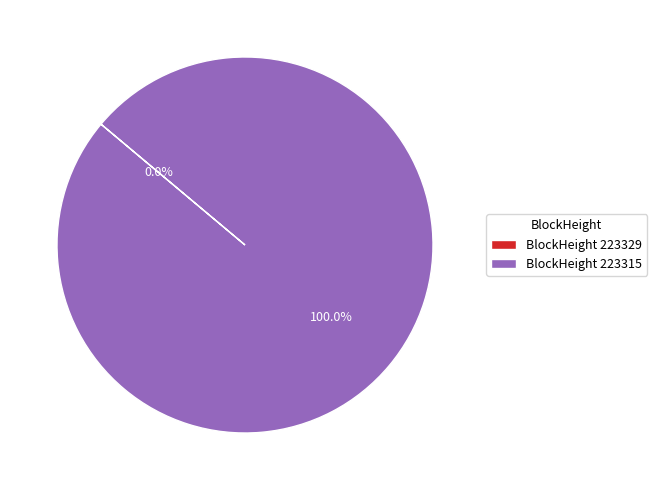

How many slices are in this pie chart?

2